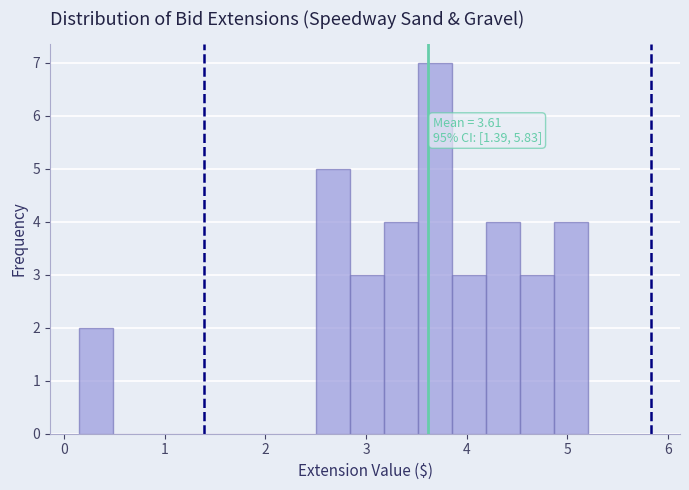

Read against the x-axis, roughly where is the centre of the tallest bar?

3.7